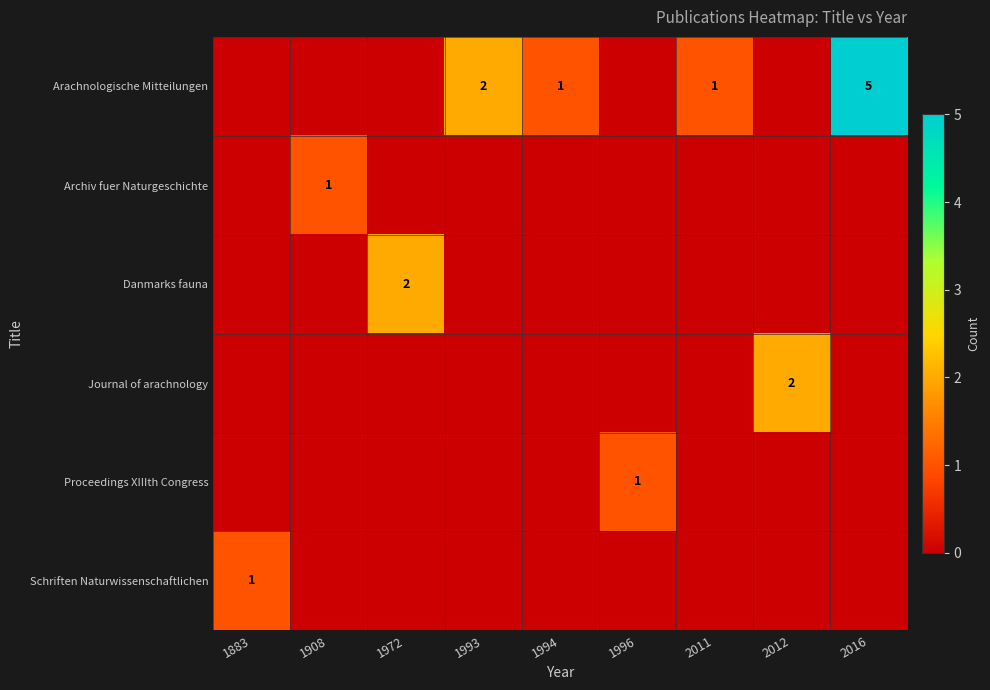

Which series changed the most between 1994 and 2011?

Arachnologische Mitteilungen